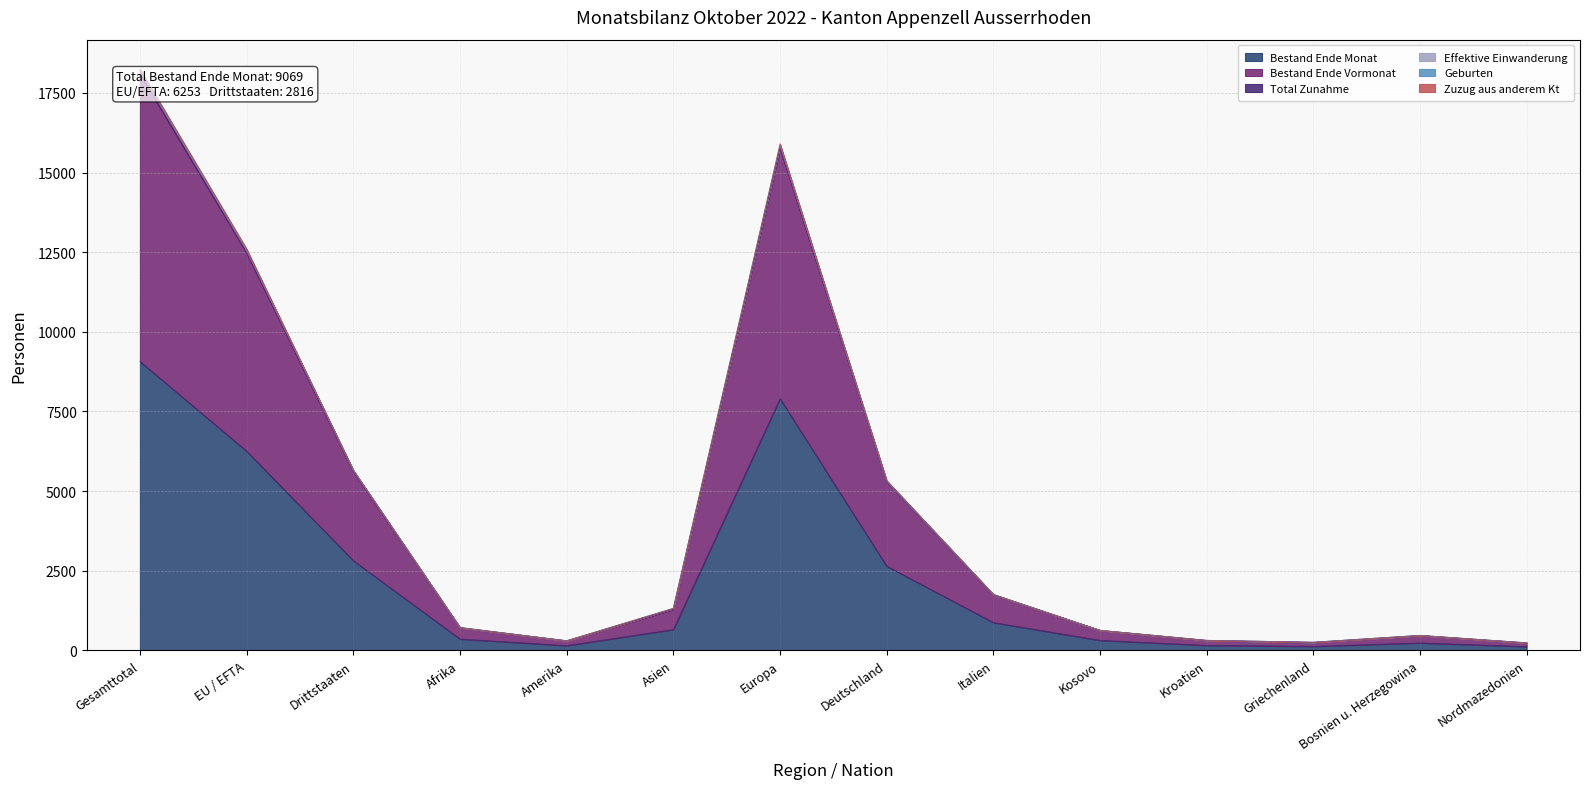

The Bestand Ende Monat series shows 7902 at Europa. True or false?

True